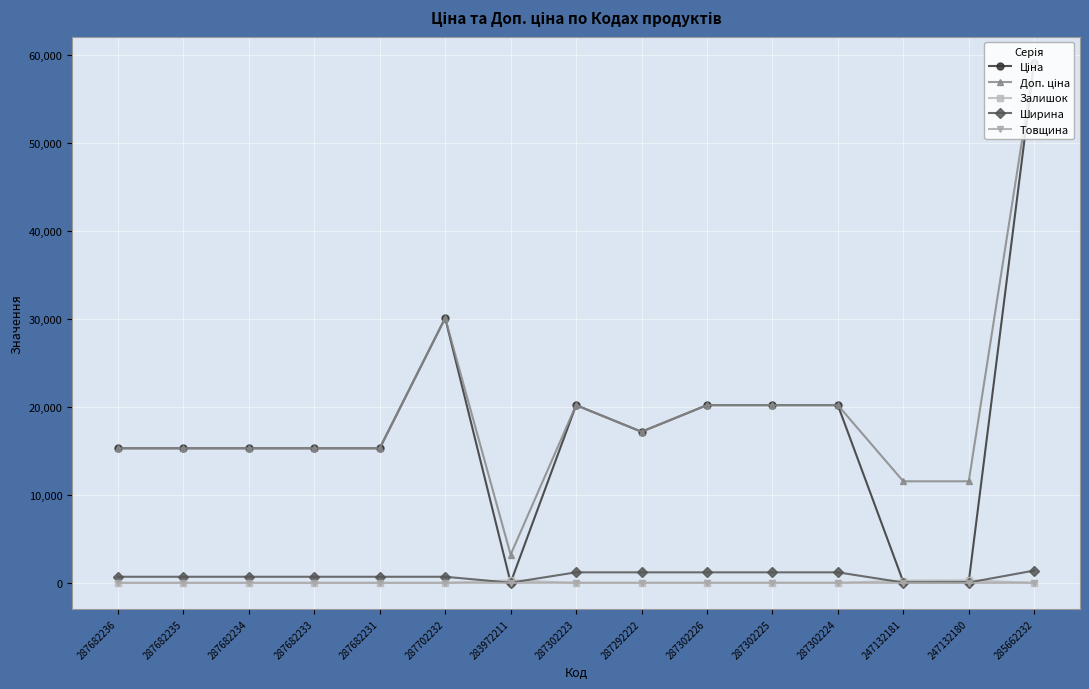

At how many categories does at least one series exceed 5512?

14